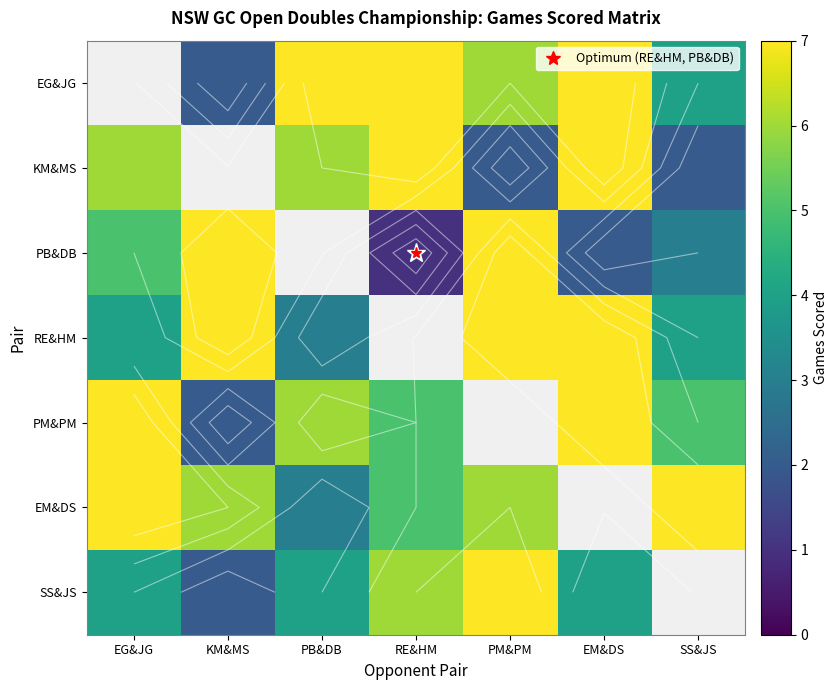

True or false: RE&HM has a value of 2.3 at SS&JS.

False